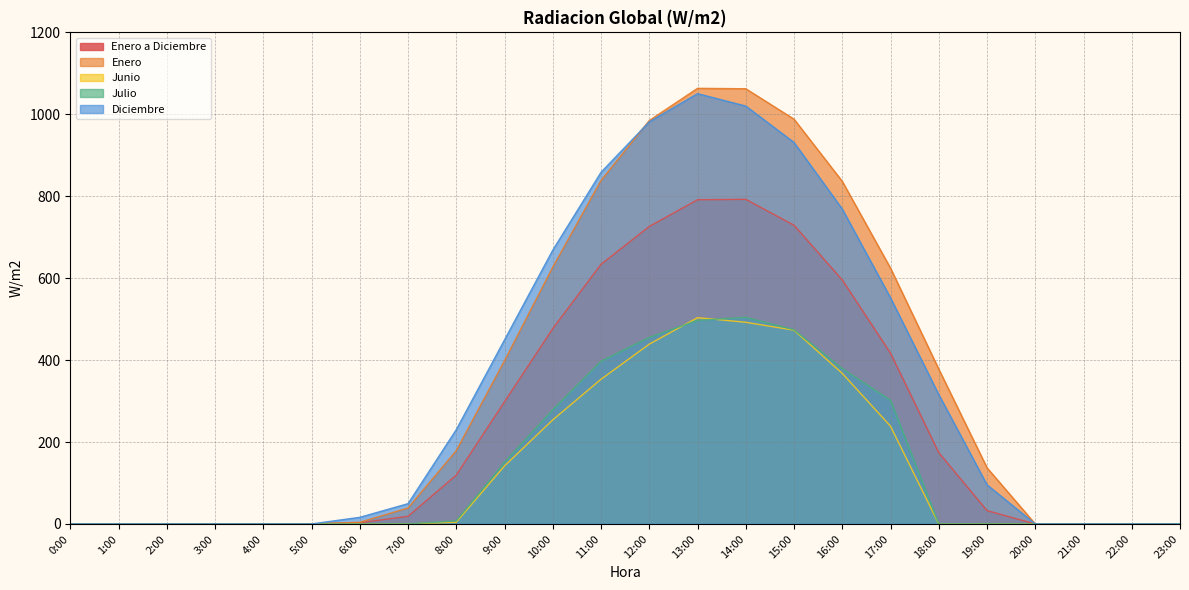

Which series has the widest spread of values?

Enero